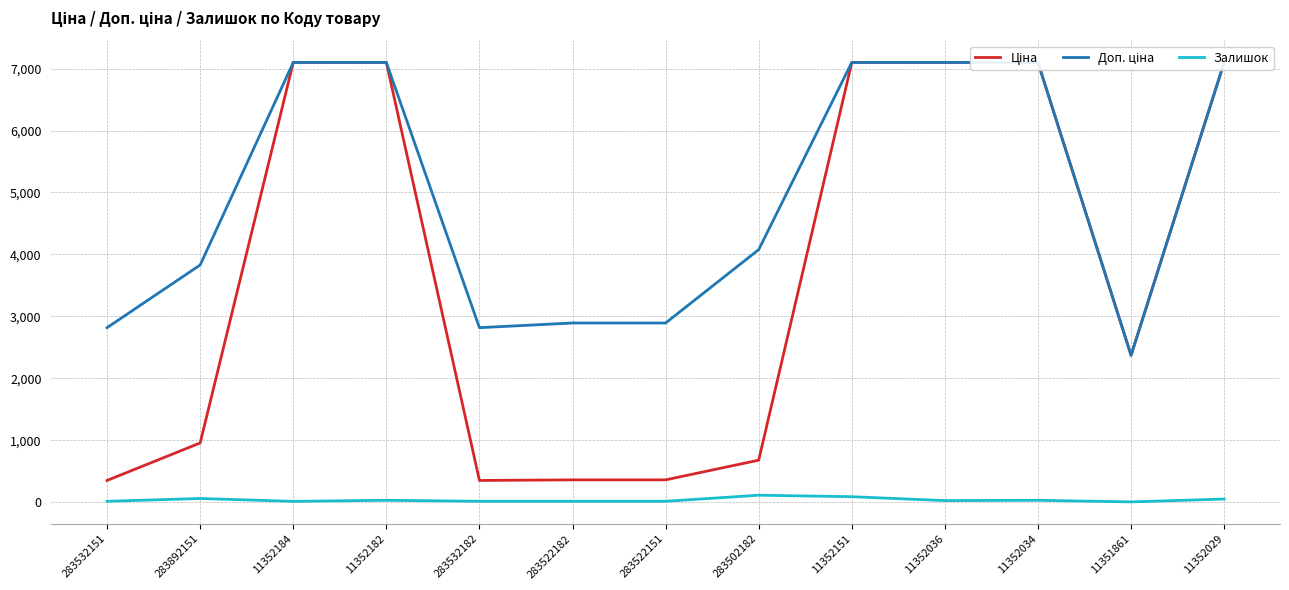

At which category is the sum across all series the highest?

11352151